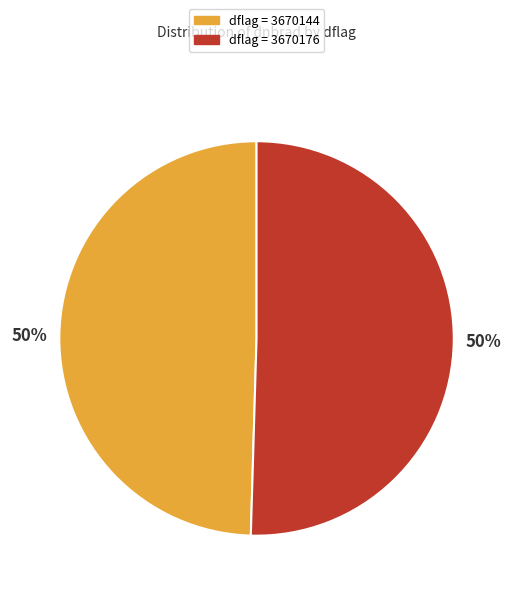

To the nearest percent, what is the average slice percentage?

50%